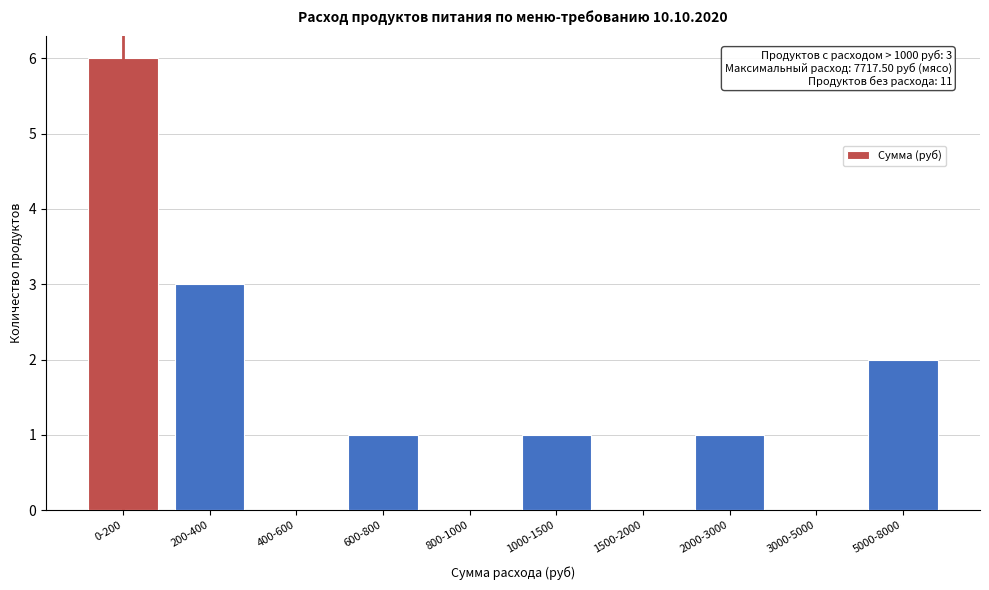

Reading right to left, transcribe all the data shown in this chart.

5000-8000=2	3000-5000=0	2000-3000=1	1500-2000=0	1000-1500=1	800-1000=0	600-800=1	400-600=0	200-400=3	0-200=6